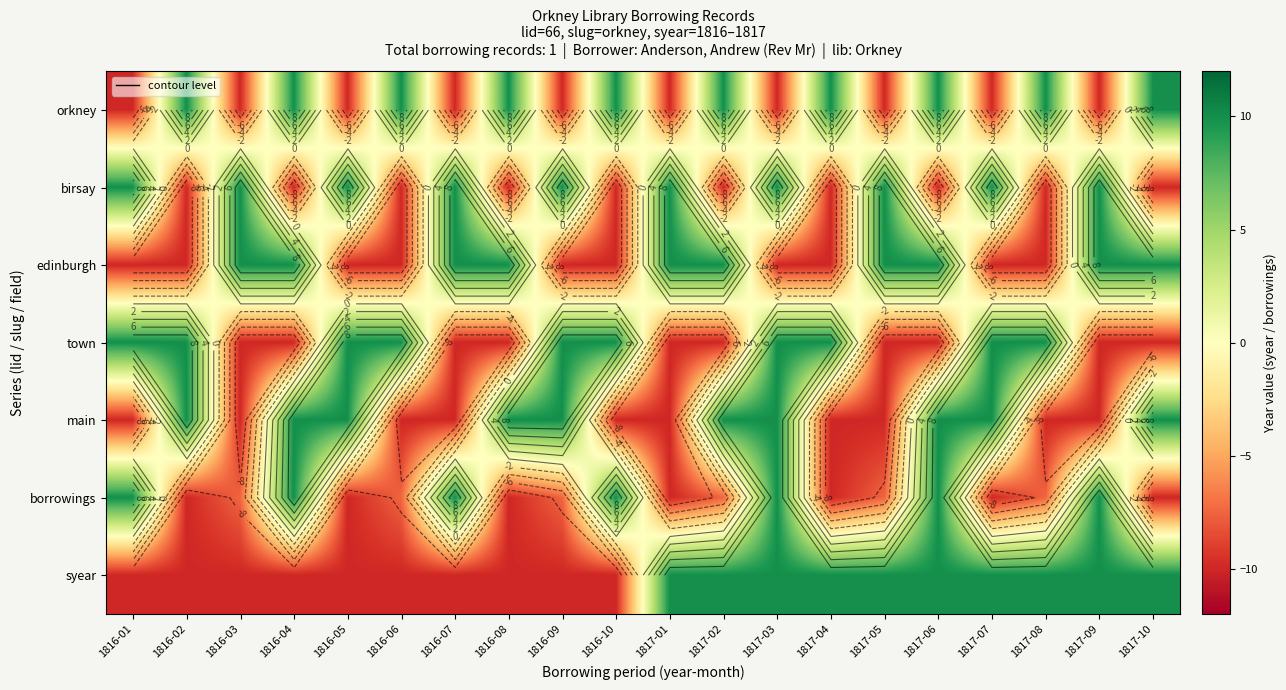

What is the total value across all series at 1816-10?

-10.0